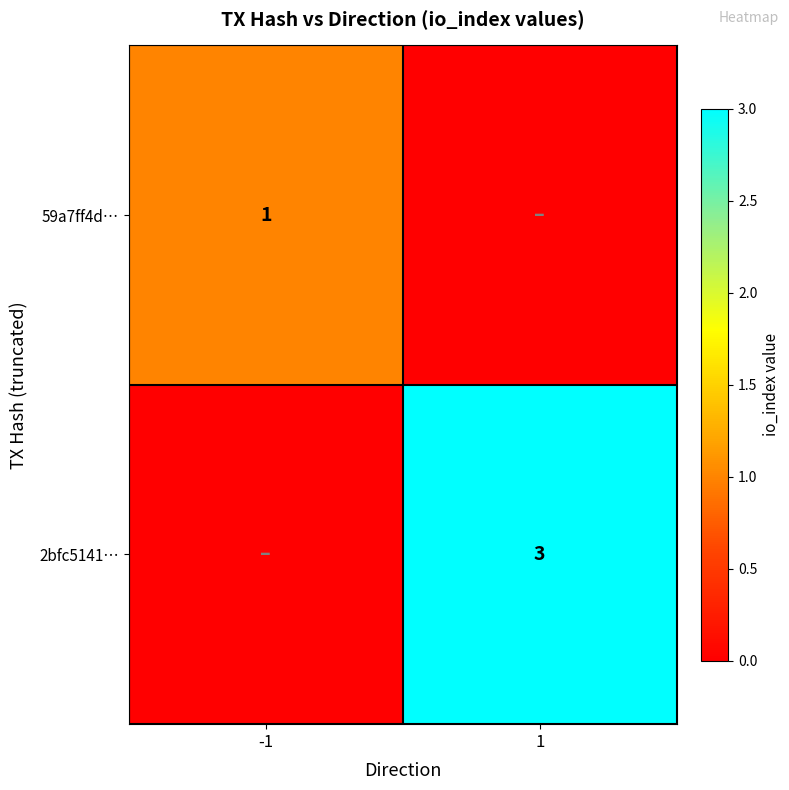

Is it true that 59a7ff4d… equals 1 at -1?

True